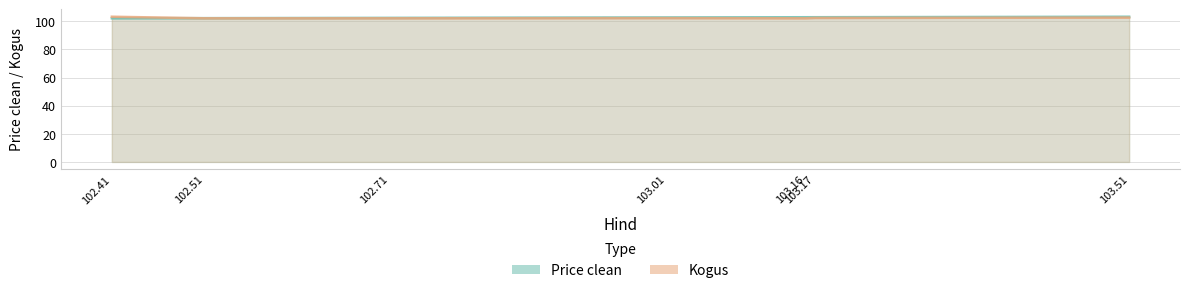

True or false: Price clean has more than 2 points higher than both neighbors.

False